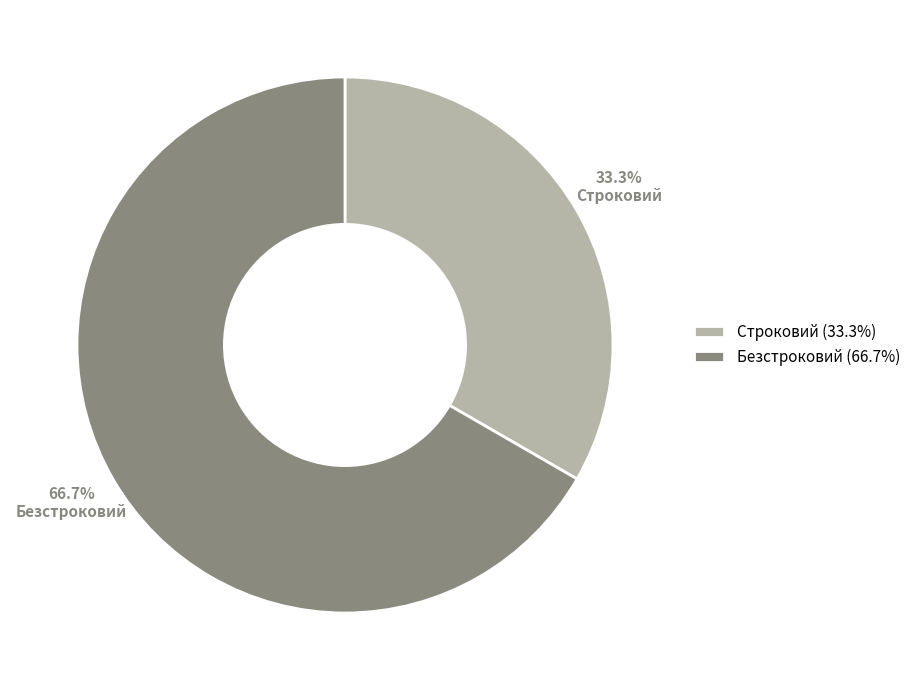

Is it true that Безстроковий is 67% of the pie?

True